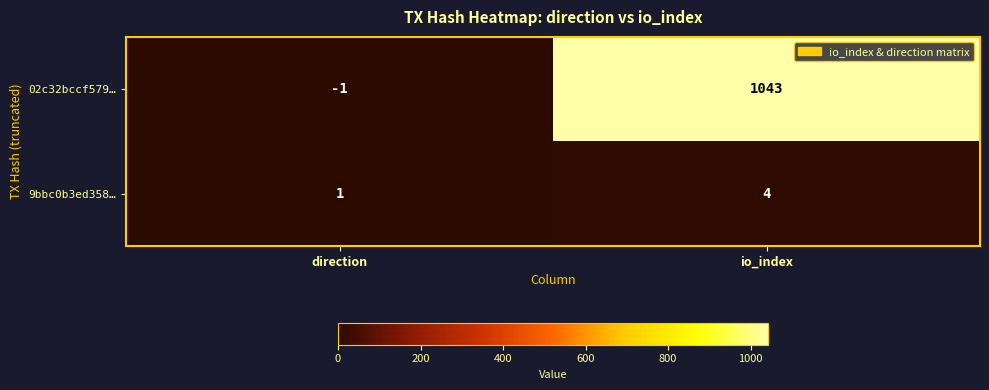

Count the number of data series in this chart.

2